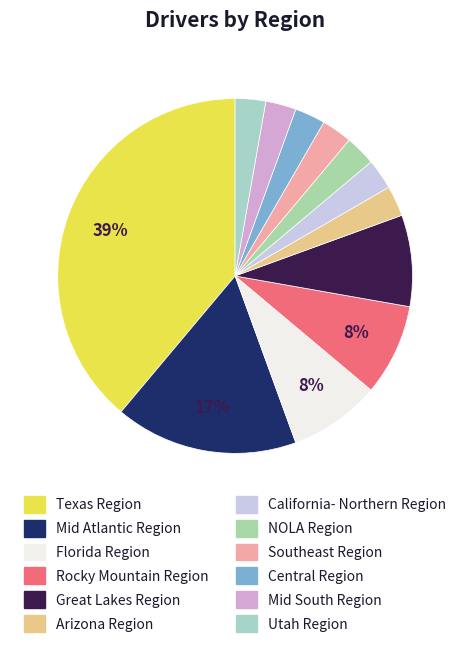

Is the sum of Utah Region and Mid Atlantic Region greater than half?

No